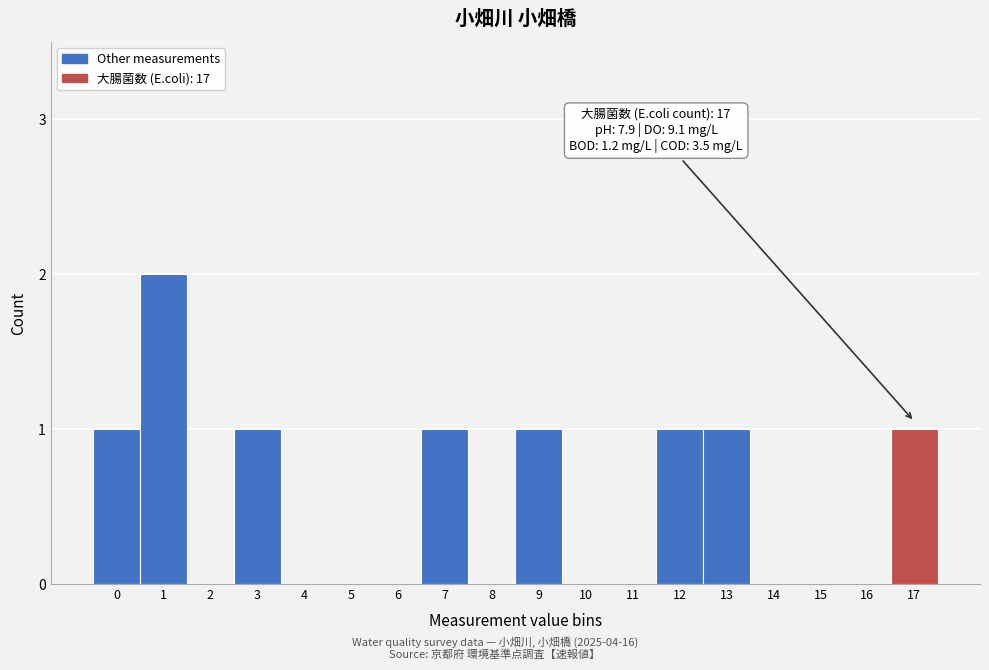

Reading right to left, list all the values displayed in this chart.

17=1	16=0	15=0	14=0	13=1	12=1	11=0	10=0	9=1	8=0	7=1	6=0	5=0	4=0	3=1	2=0	1=2	0=1